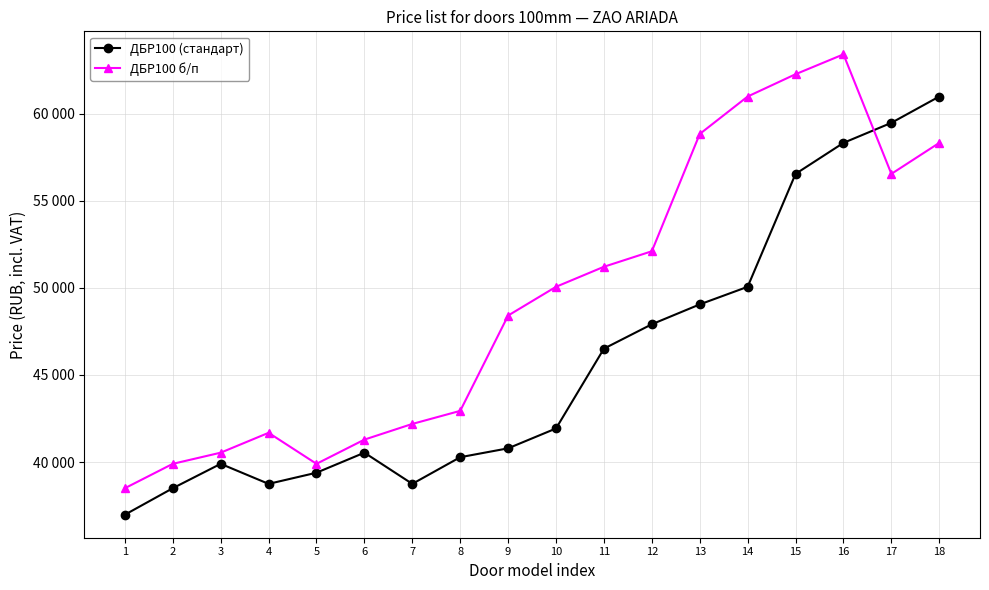

Does the chart display data point markers on the line(s)?

Yes